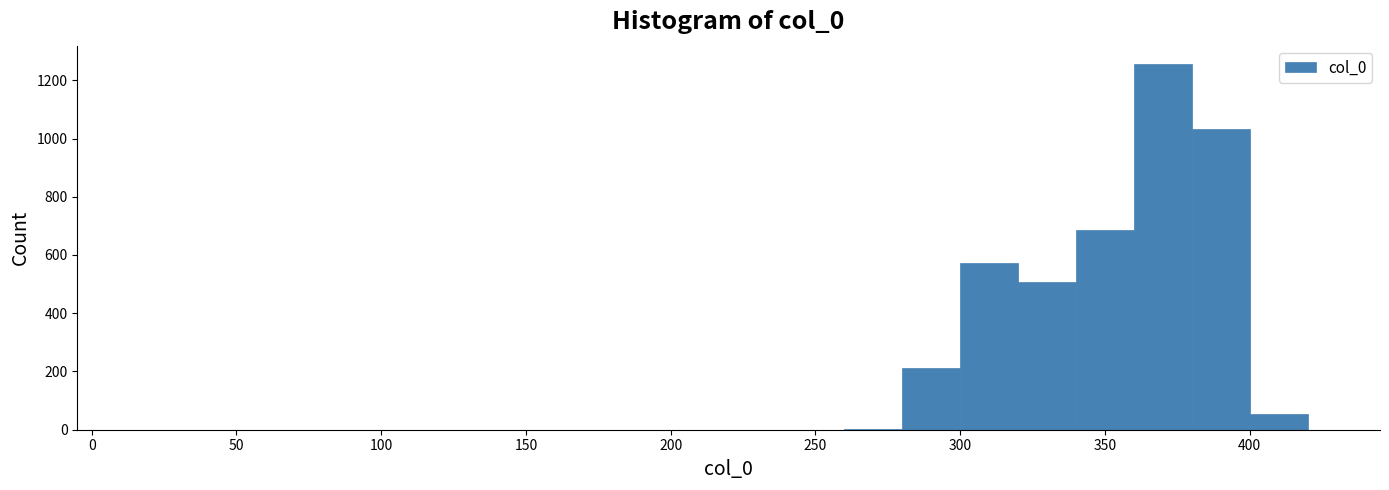

Over which range of the x-axis is the bar tallest?

360 to 380